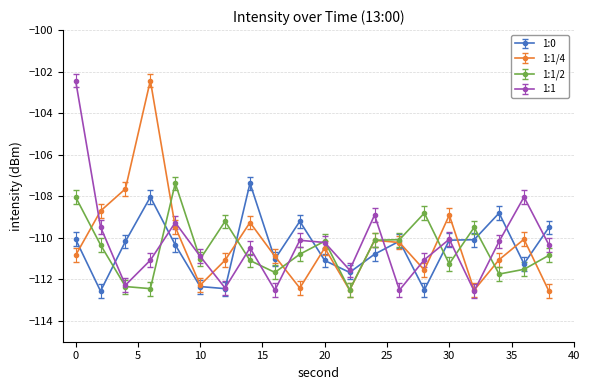

What is the minimum value shown in the chart?

-112.6